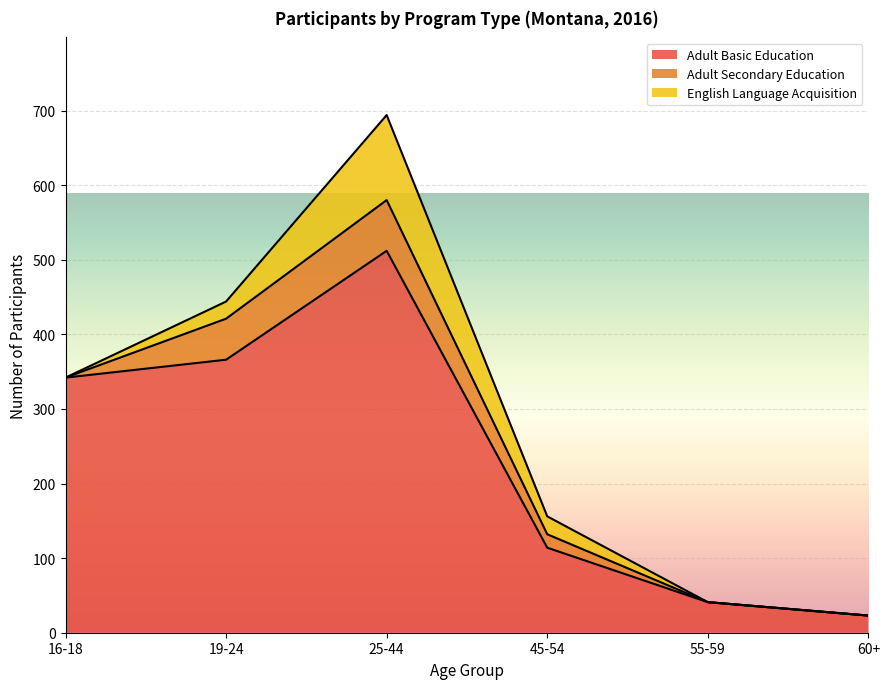

The value of English Language Acquisition at 55-59 is -39. True or false?

False